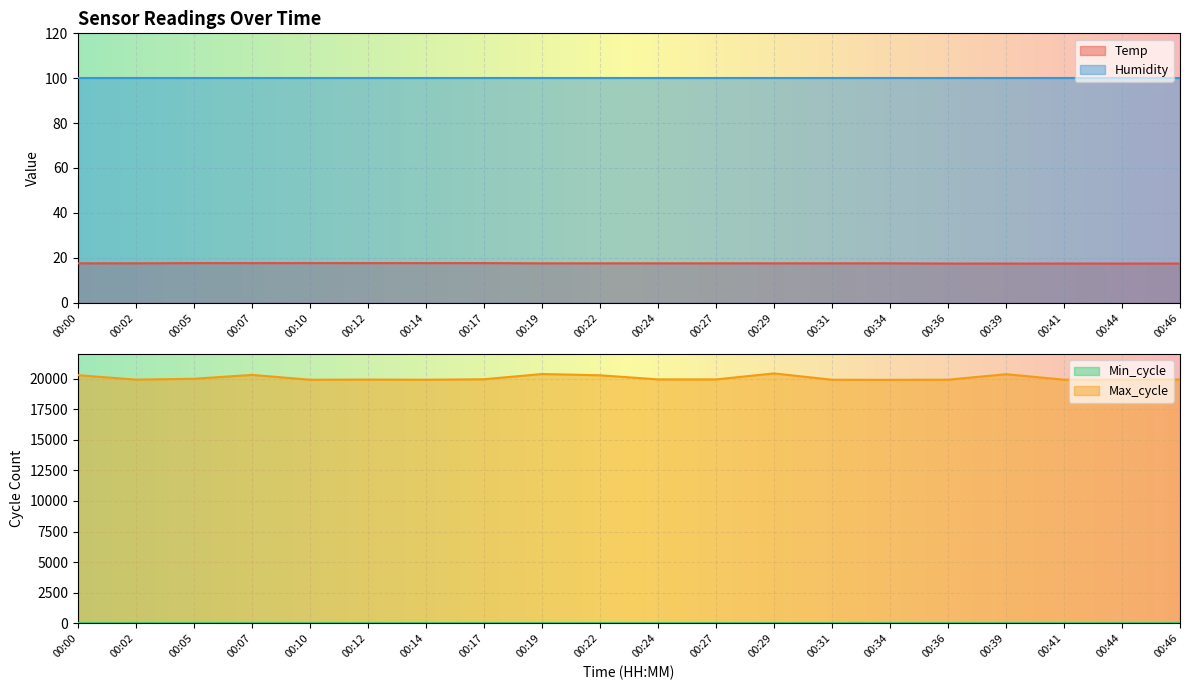

Is it true that Max_cycle equals 19918.0 at 00:12?

True